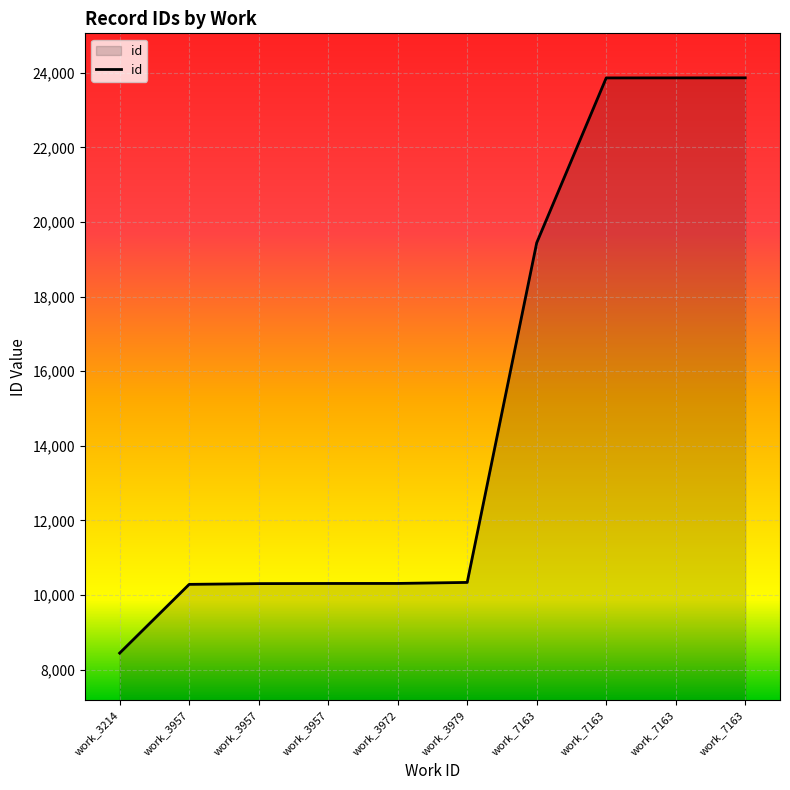

Is this an area chart (filled region under the line)?

Yes